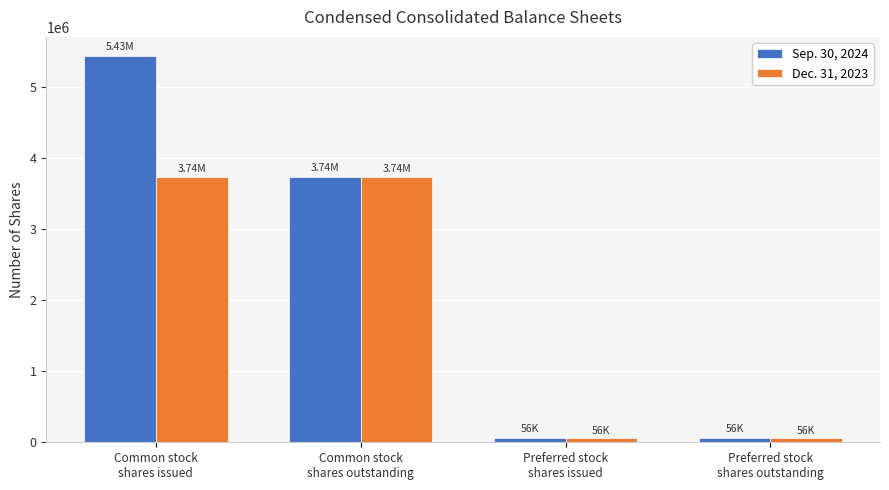

What is the sum of the Sep. 30, 2024 values at Preferred stock
shares outstanding and Preferred stock
shares issued?

112454